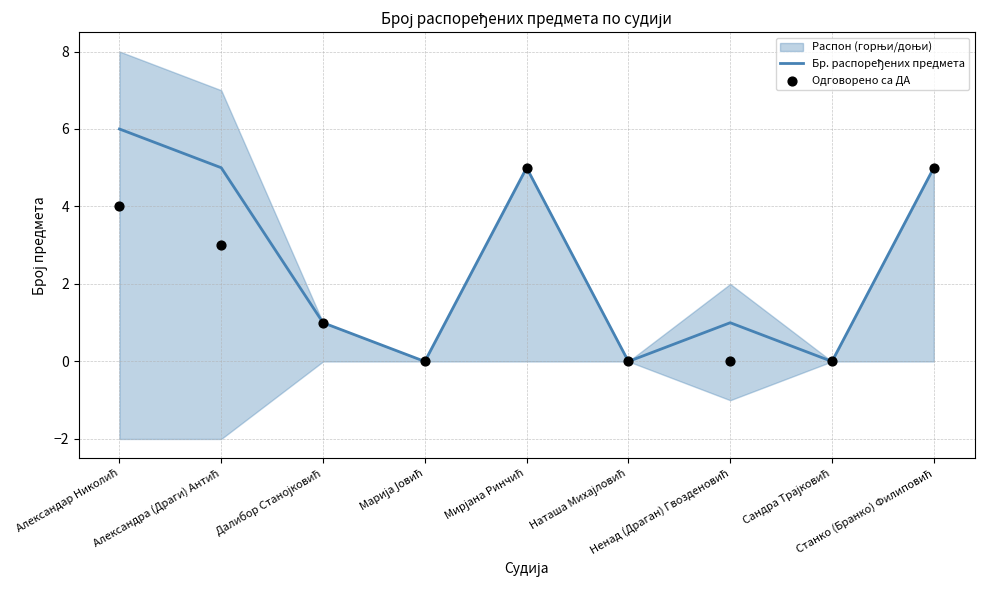

Which series has the largest total across all categories?

Бр. распоређених предмета